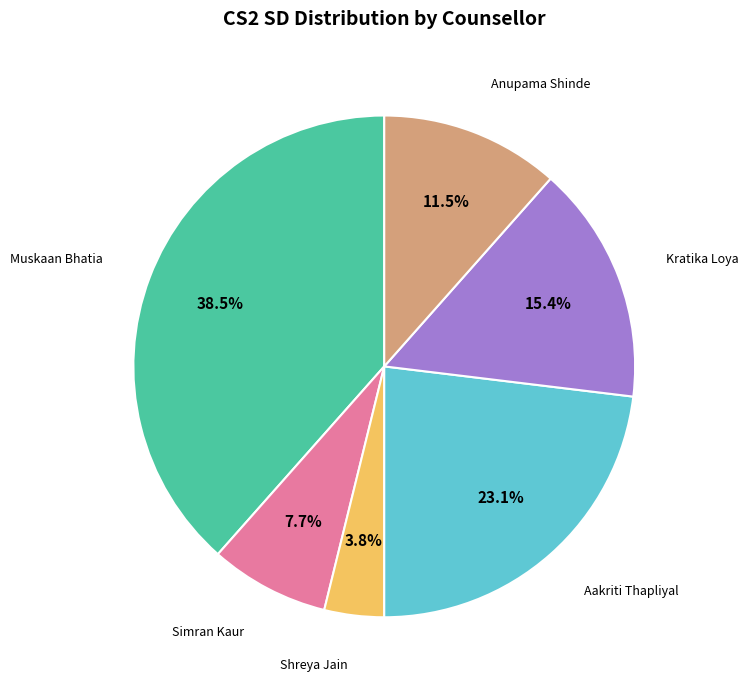

Is there any slice that represents more than half of the pie?

No